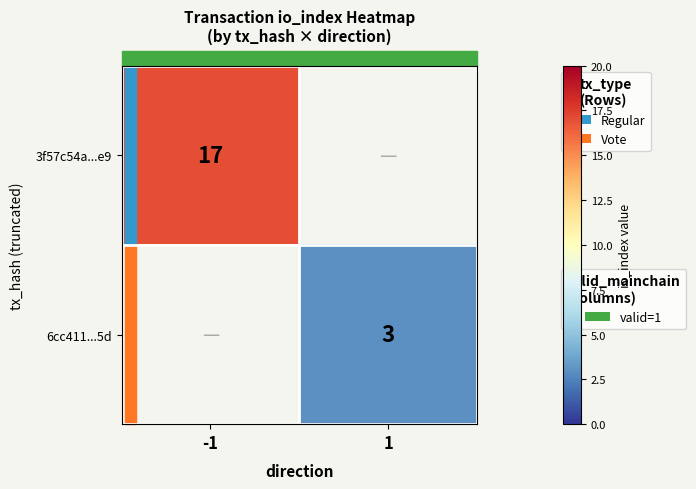

Is it true that 3f57c54a...e9 equals 17 at -1?

True